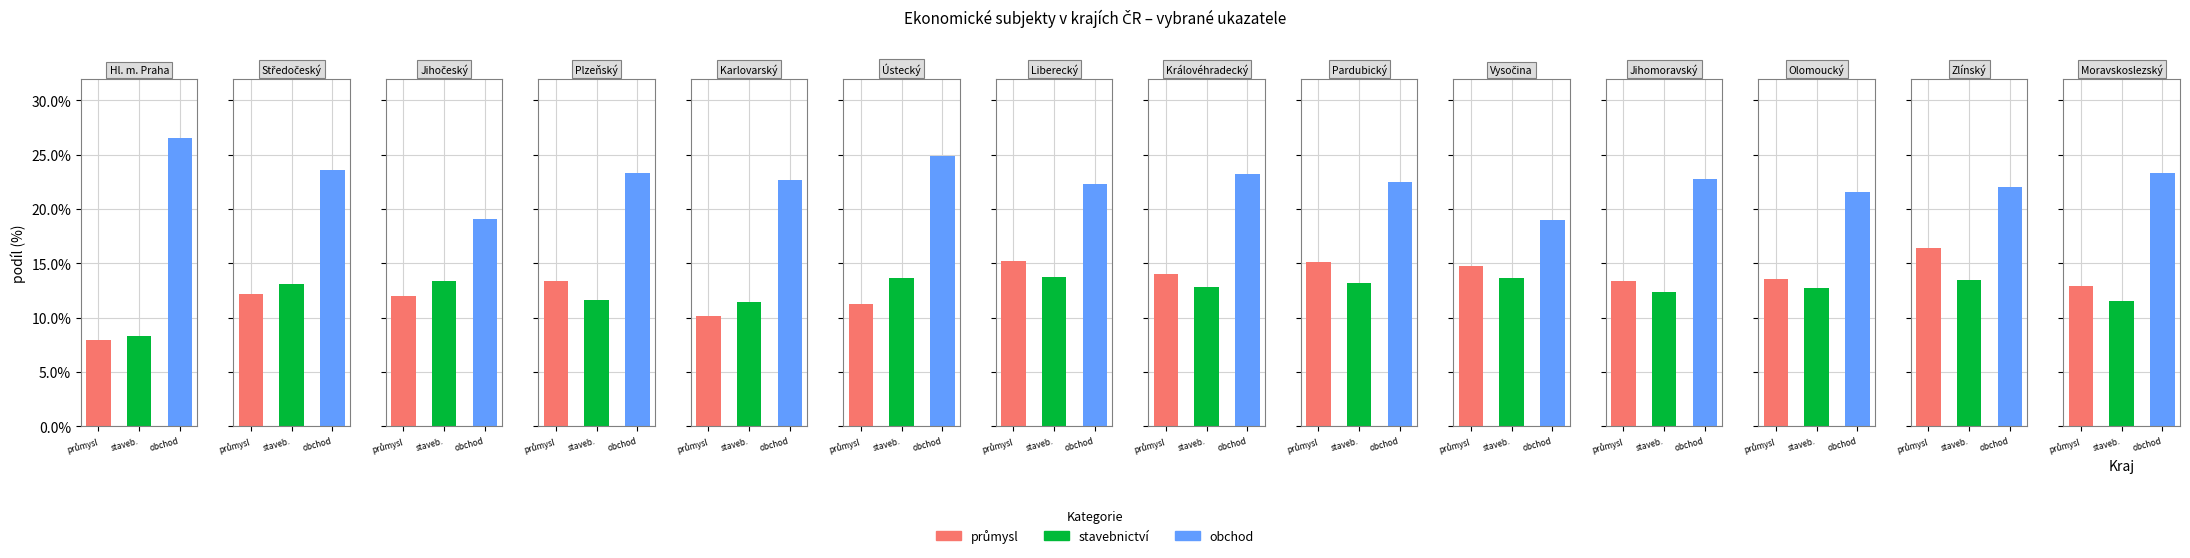

True or false: 1–9 has a value of 22.1 at Jihočeský.

False